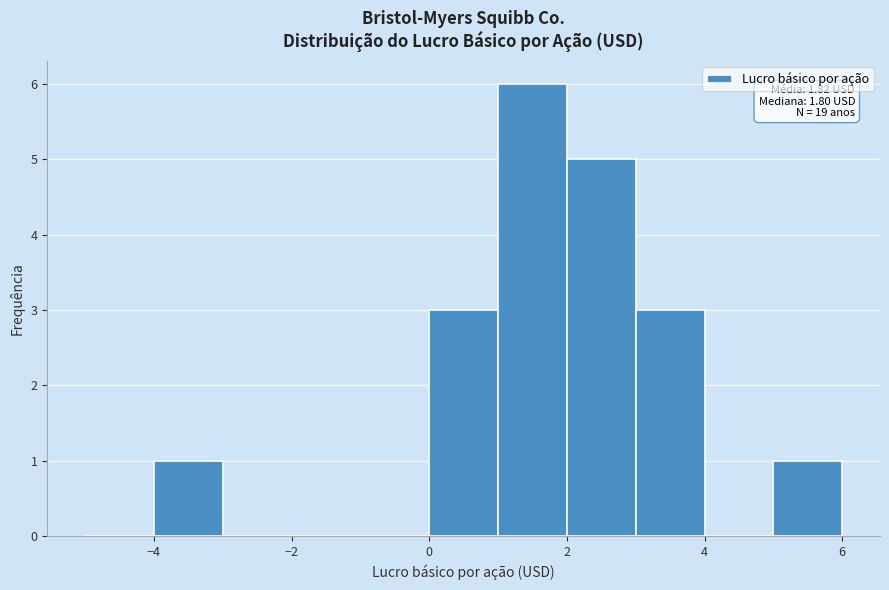

Which range on the x-axis has the tallest bar?

1 to 2